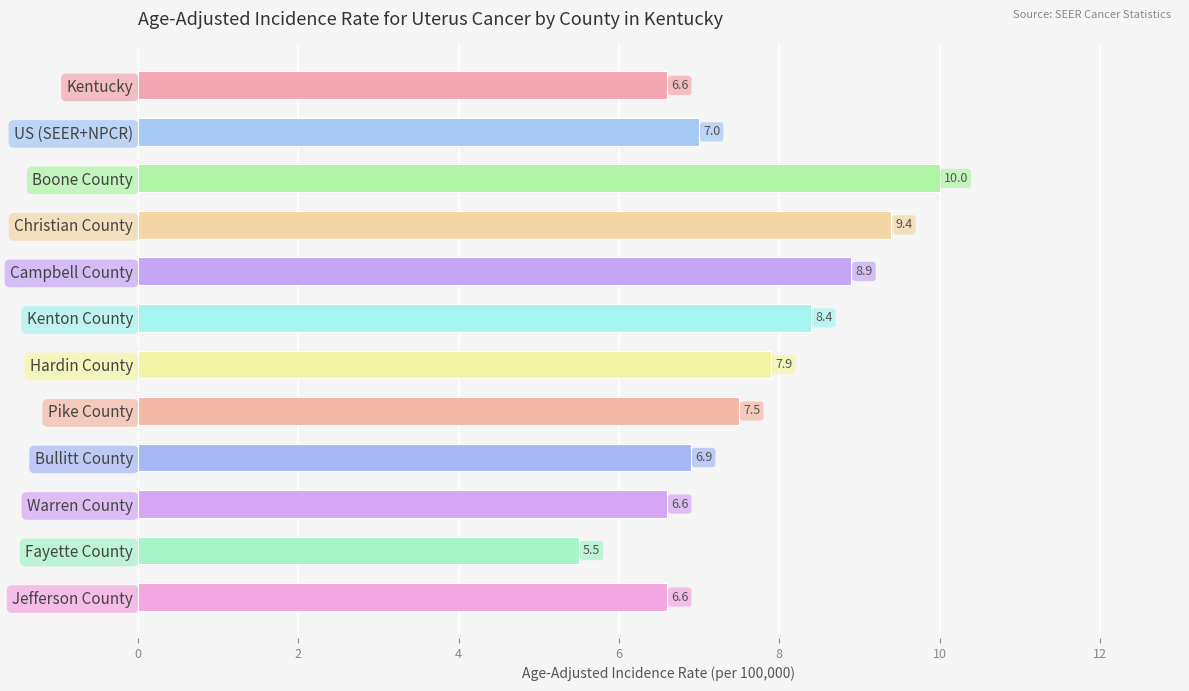

Reading top to bottom, transcribe all the data shown in this chart.

6.6	7.0	10.0	9.4	8.9	8.4	7.9	7.5	6.9	6.6	5.5	6.6